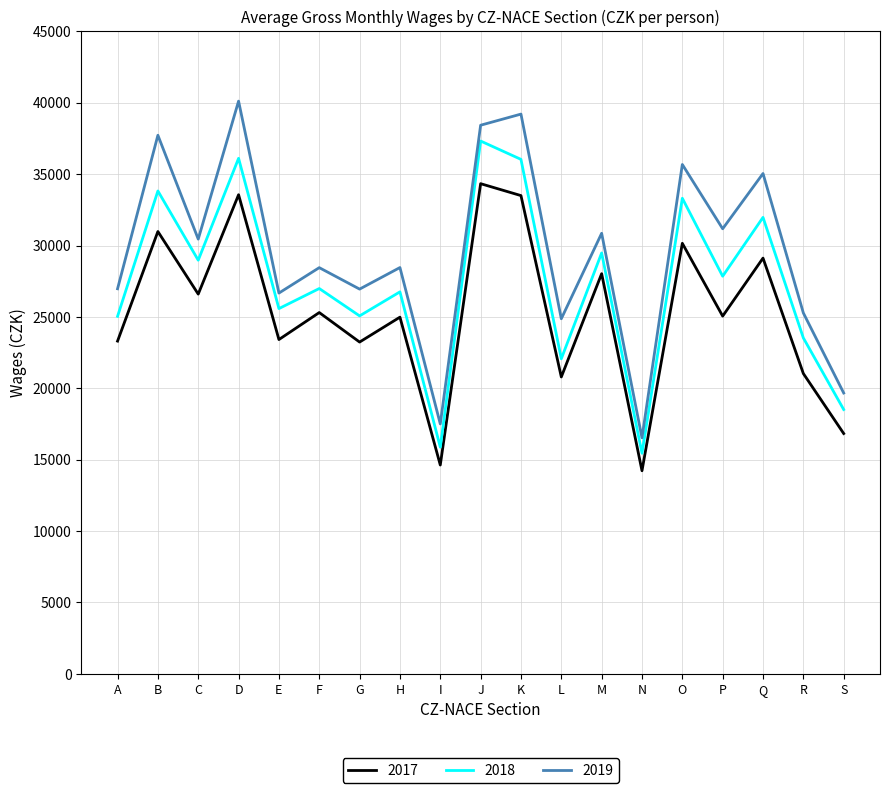

Which category has the highest value across all series?

D